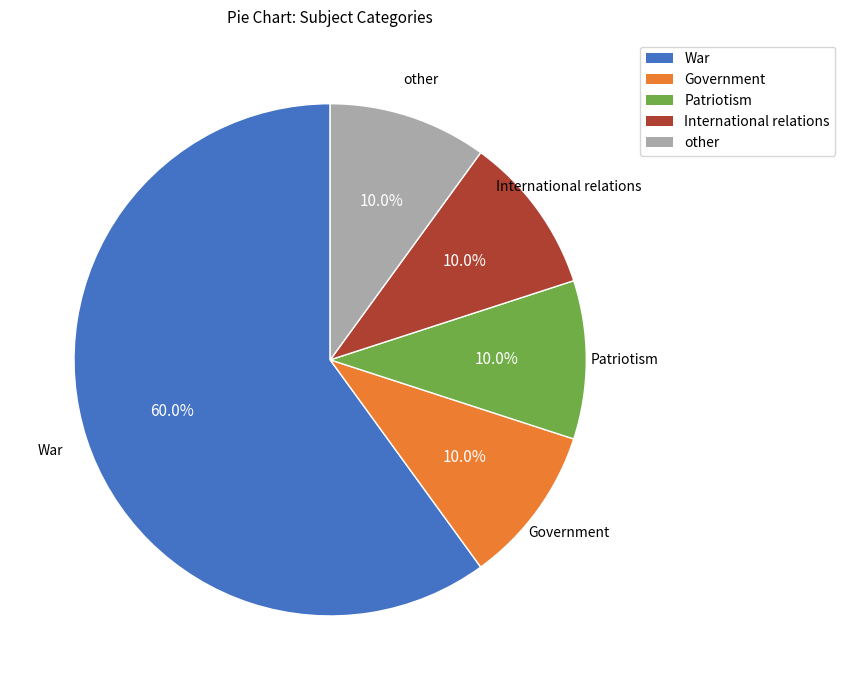

The Patriotism slice represents 17% of the pie. True or false?

False